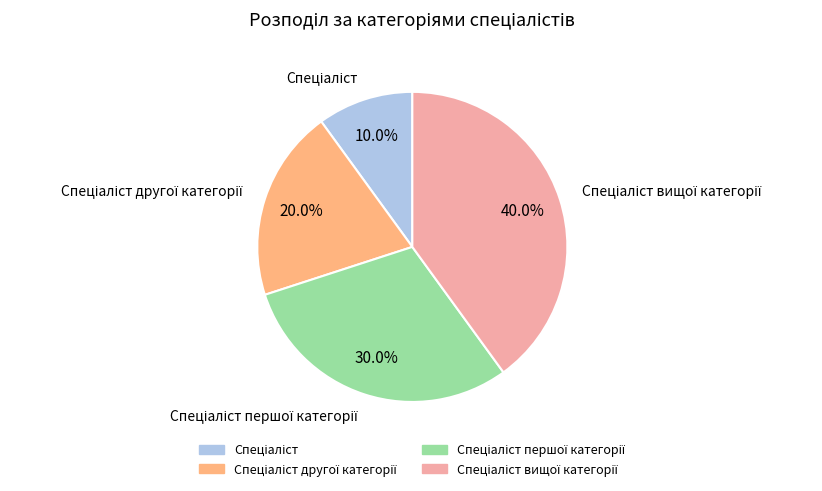

Is there any slice that represents more than half of the pie?

No